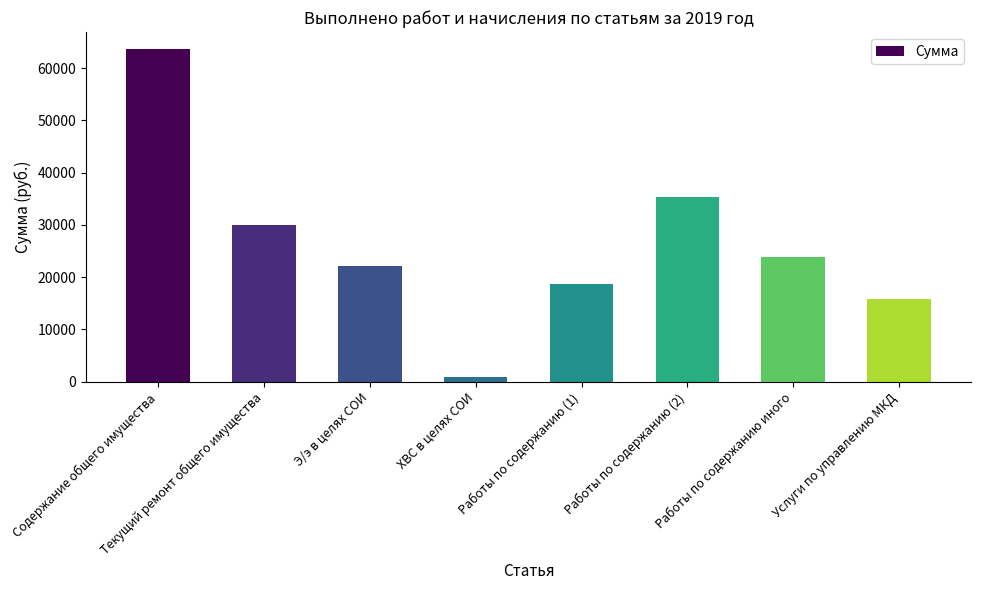

Which category has the highest value across all series?

Содержание общего имущества